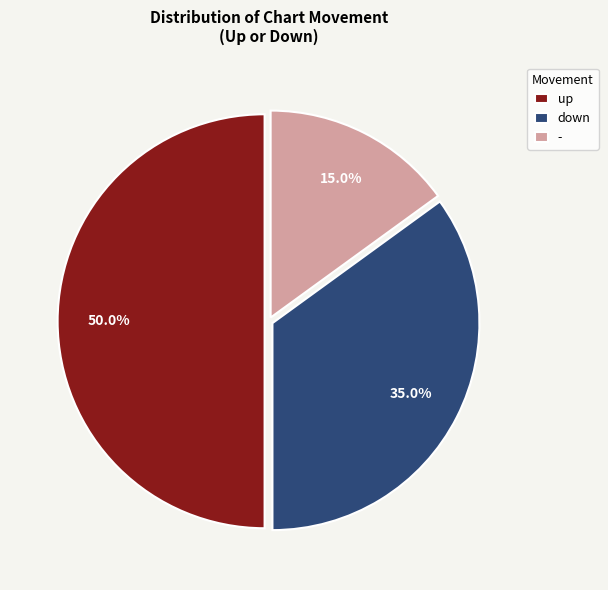

Does down represent more than half of the total?

No